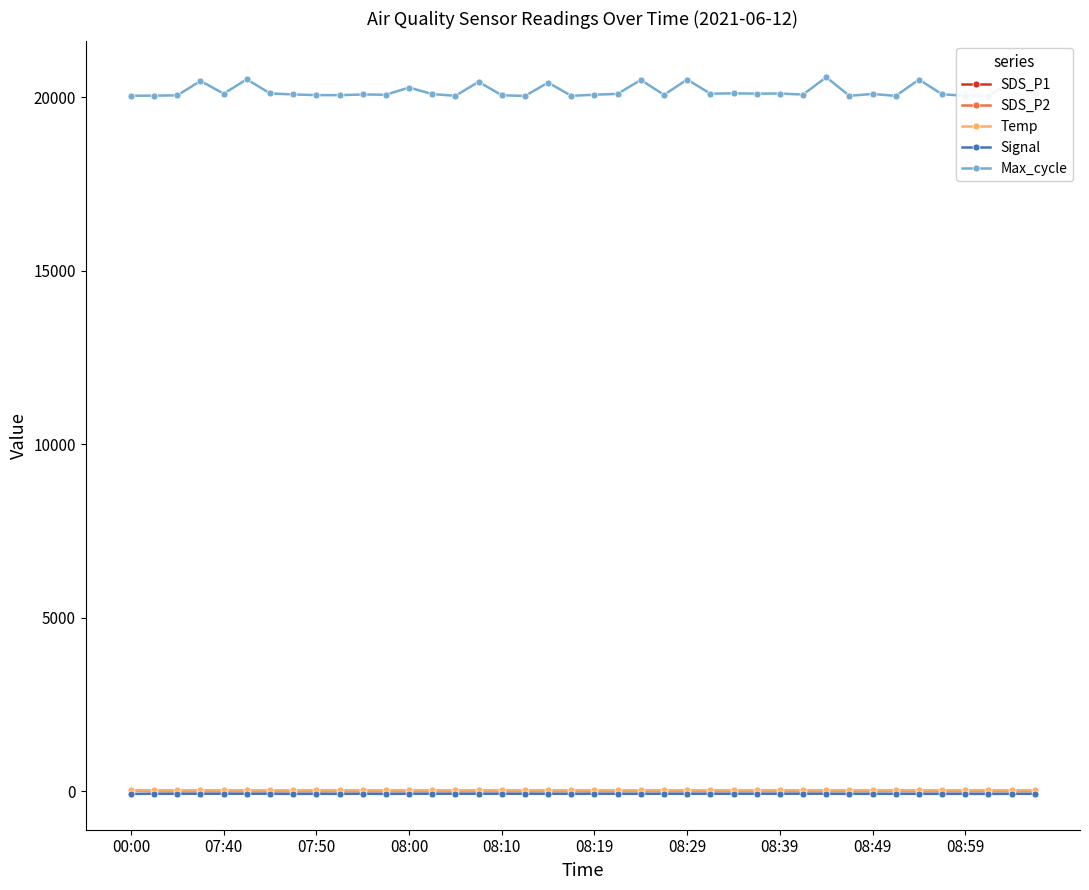

True or false: SDS_P2 and Temp cross at least once.

False